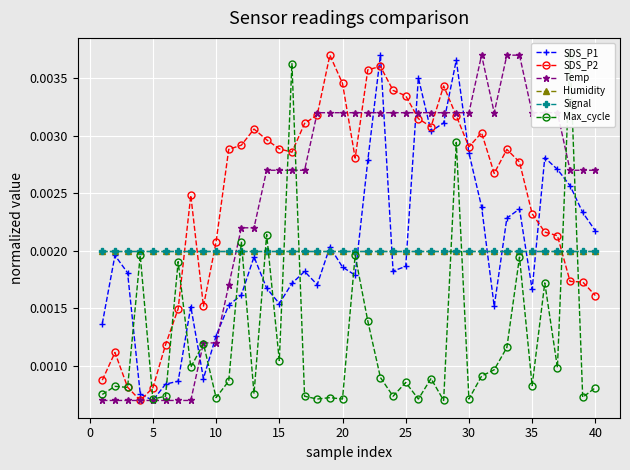

Rank the series by their maximum value, from lowest to highest.

Humidity, Signal, SDS_P1, SDS_P2, Temp, Max_cycle